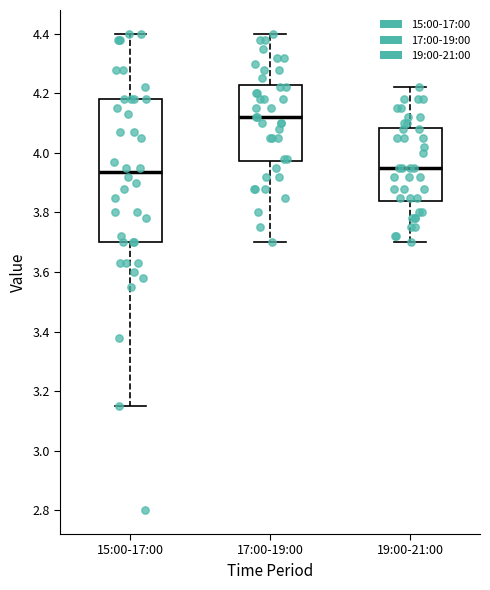

Reading left to right, transcribe this box plot: for each box, give where its median line is, the range the box spans, and where its two whiskers end, as read against the y-axis. The values are not printed on the chart, so give them approximately, as read against the axis.

15:00-17:00: median 3.94, box 3.70 to 4.18, whiskers 3.16 to 4.40
17:00-19:00: median 4.12, box 3.98 to 4.22, whiskers 3.70 to 4.40
19:00-21:00: median 3.96, box 3.84 to 4.08, whiskers 3.70 to 4.22